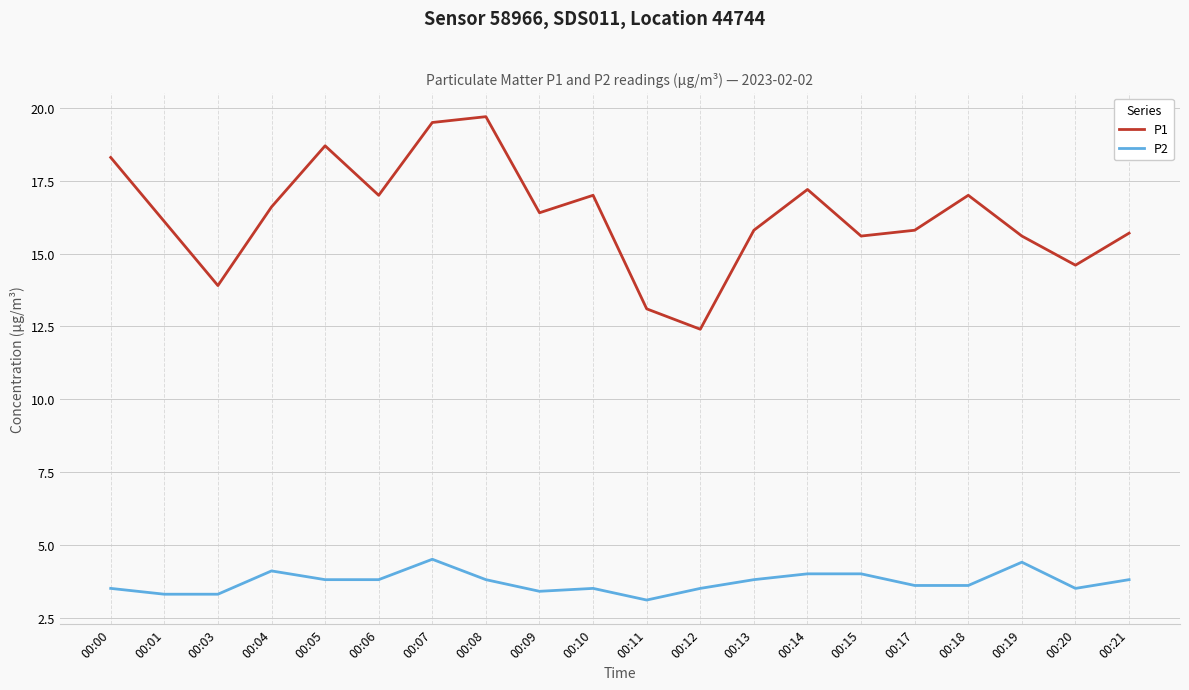

How many lines are shown in the chart?

2